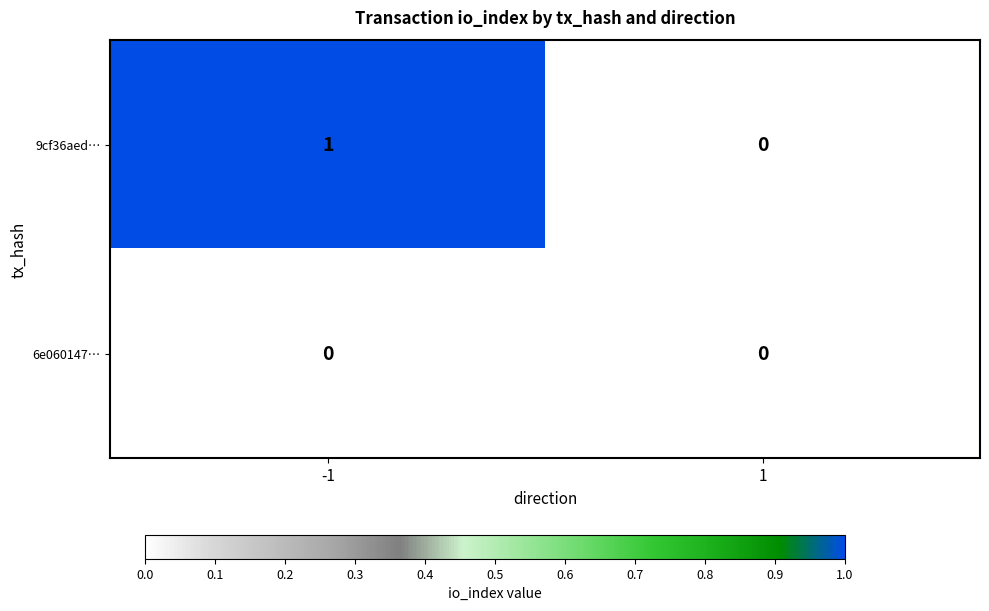

At which category is the sum across all series the highest?

-1